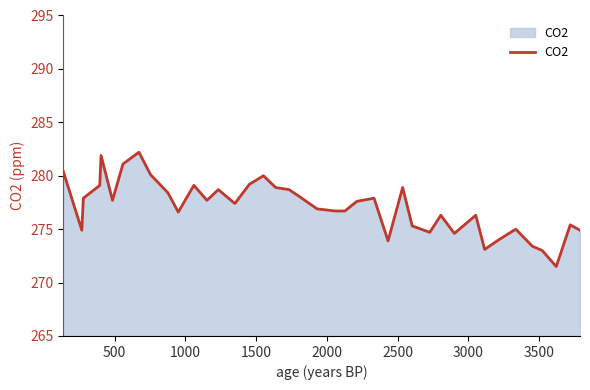

What is the smallest value displayed?

271.5